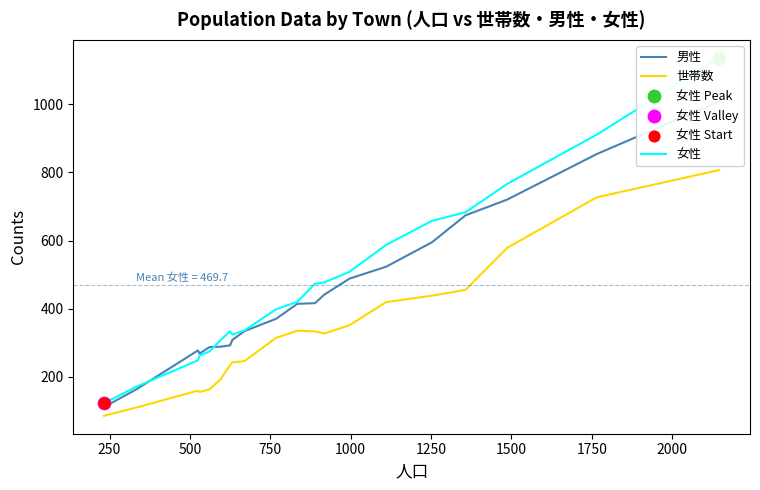

At how many categories does at least one series exceed 733?

3